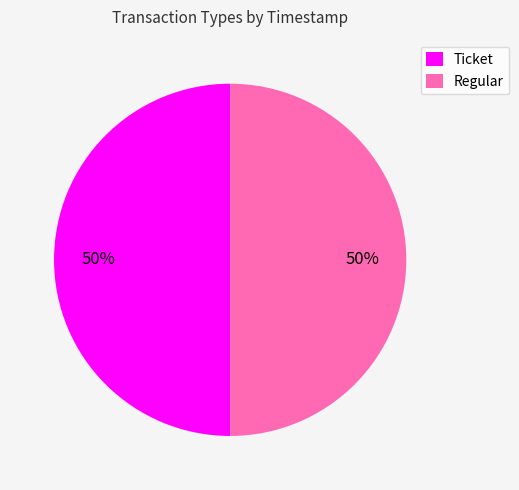

The Ticket slice represents 50% of the pie. True or false?

True